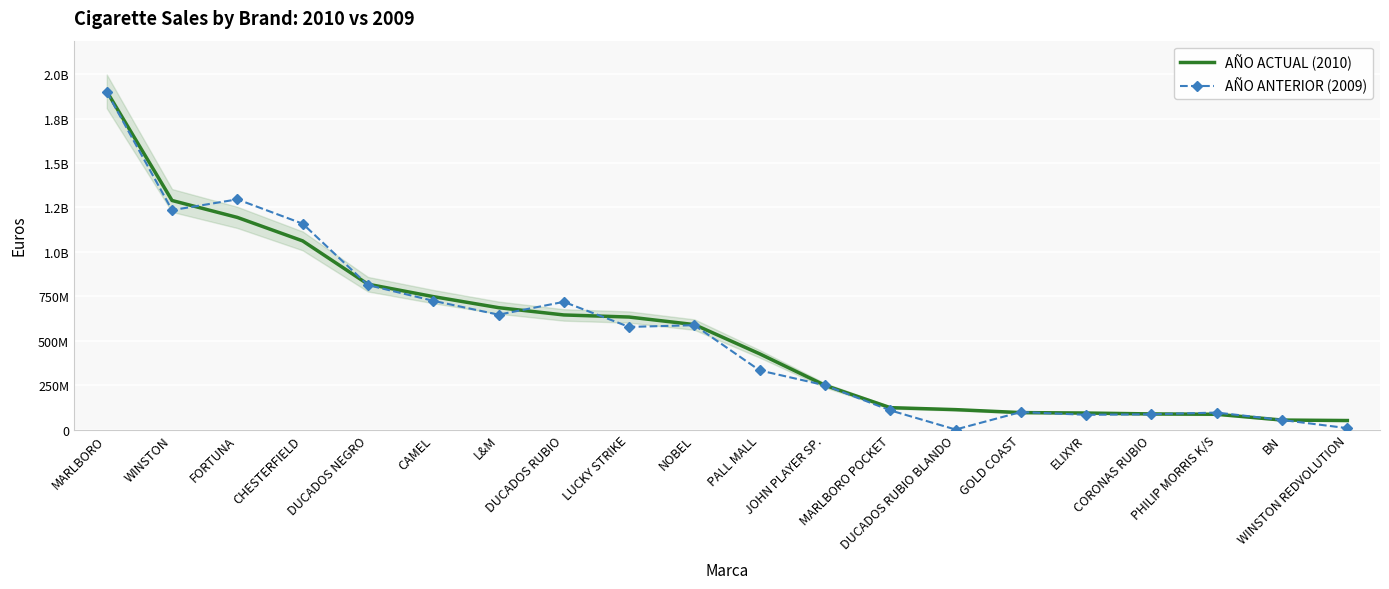

At which category does the chart reach its peak across all series?

MARLBORO